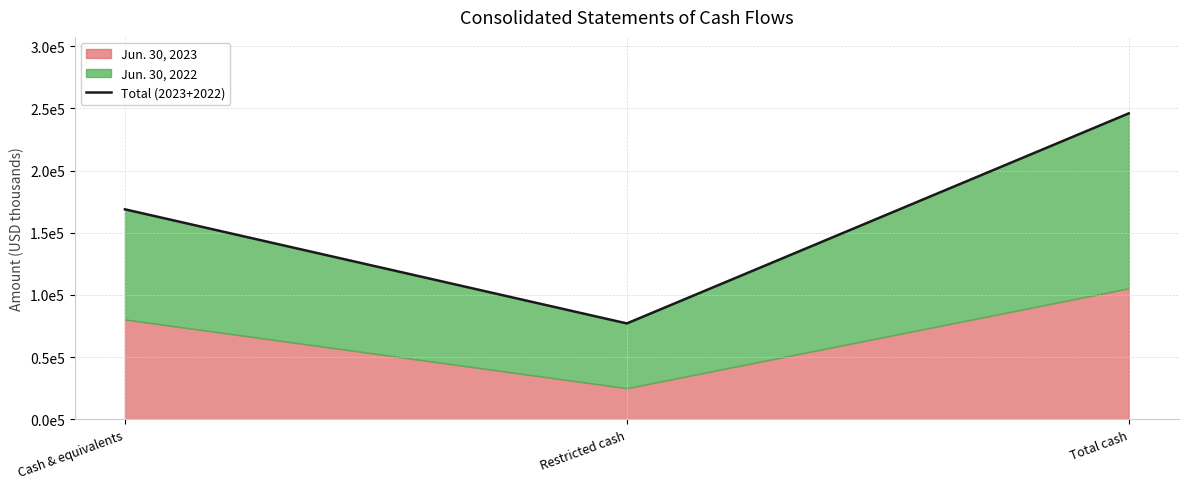

True or false: the data shows 157468 at Total cash.

False